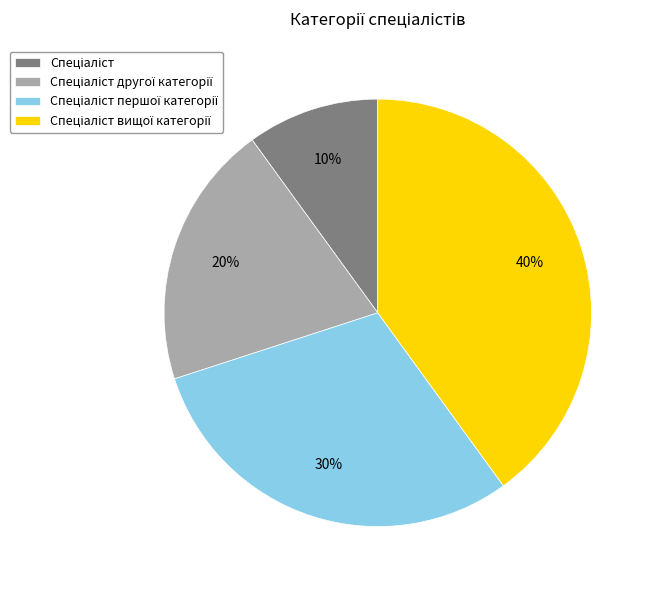

Is there any slice that represents more than half of the pie?

No